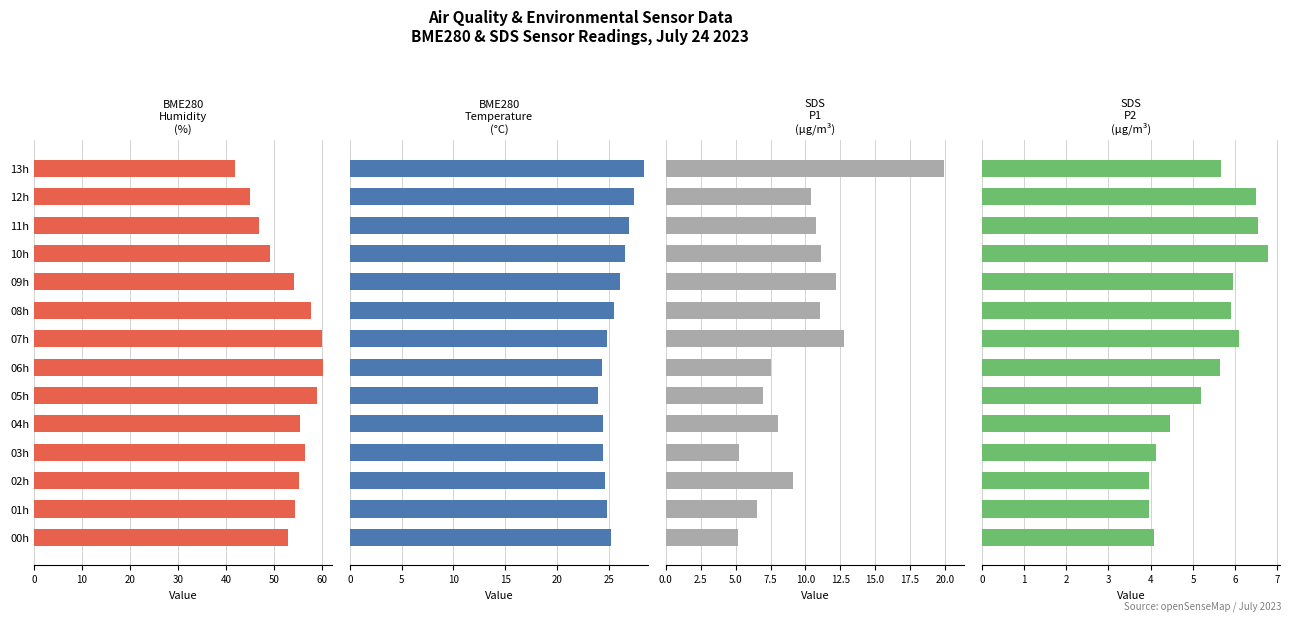

How many values in the BME280 Temperature (°C) series exceed 25?

7